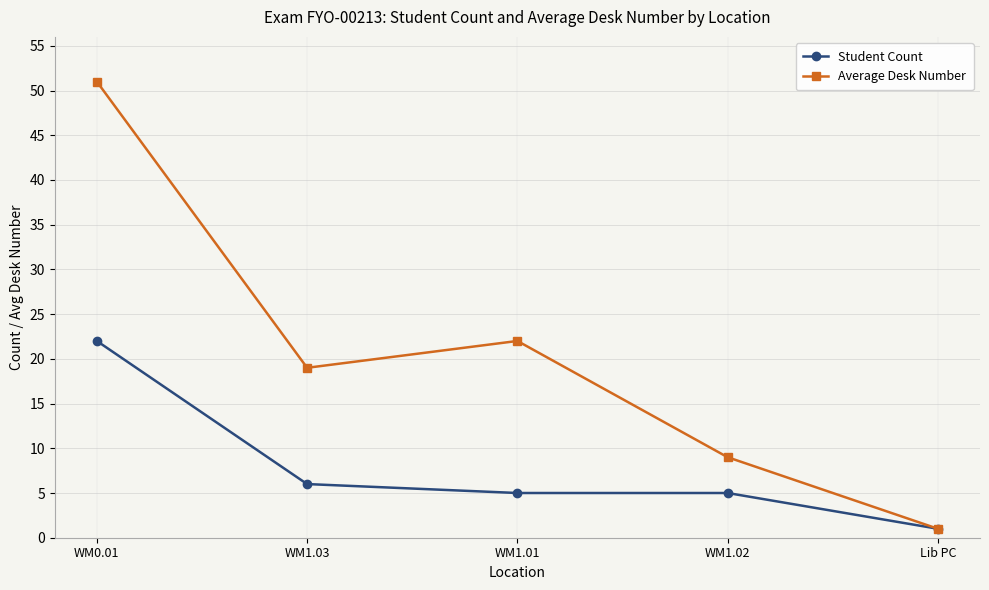

List the series in order of their overall mean, highest first.

Average Desk Number, Student Count